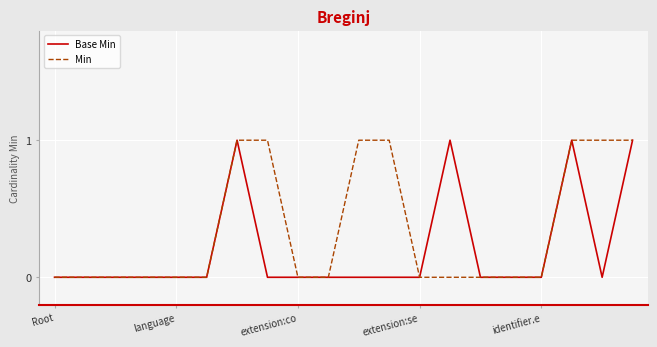

Rank the series by their average value, from highest to lowest.

Min, Base Min